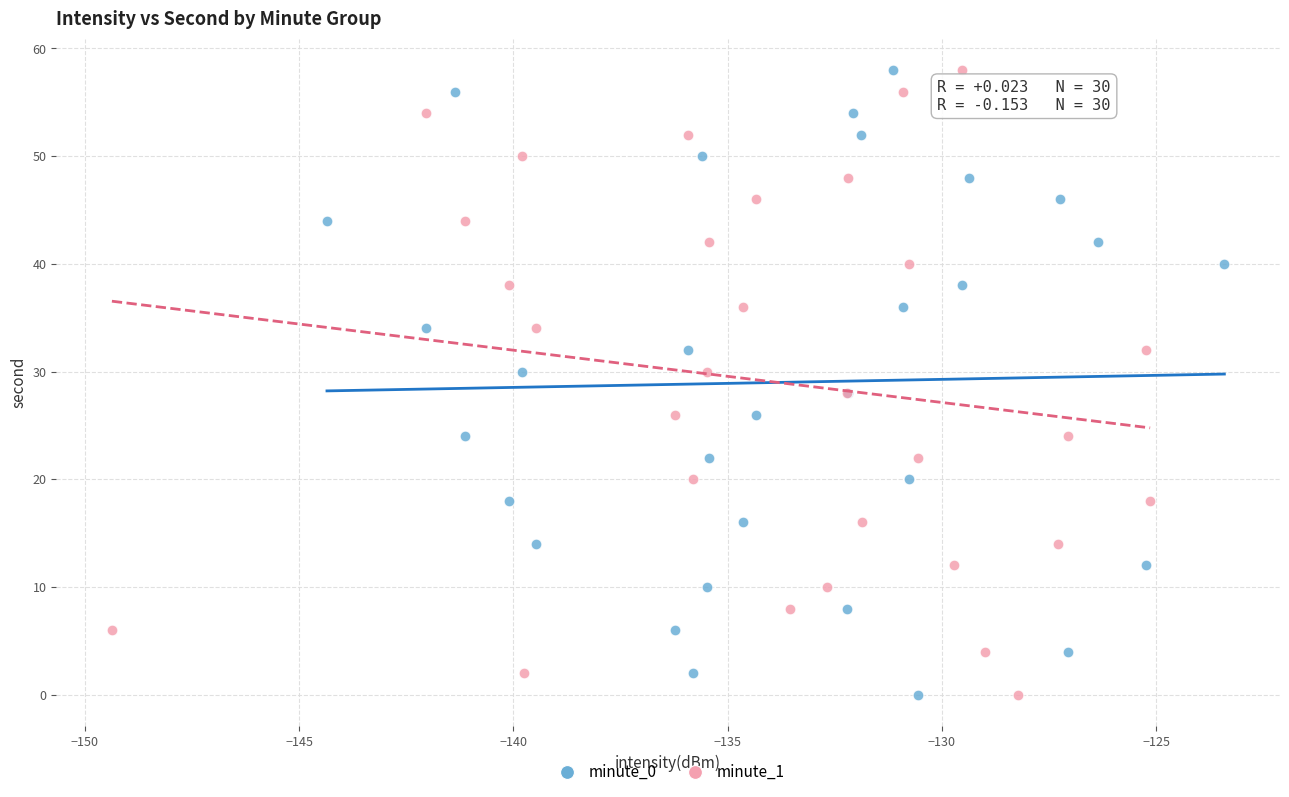

What are all the series names shown in the legend?

minute_0, minute_1